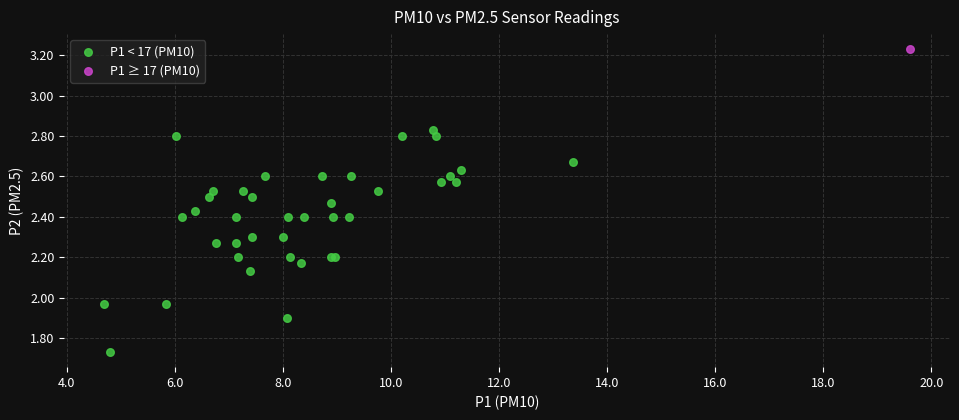

What are all the series names shown in the legend?

P1 < 17 (PM10), P1 ≥ 17 (PM10)